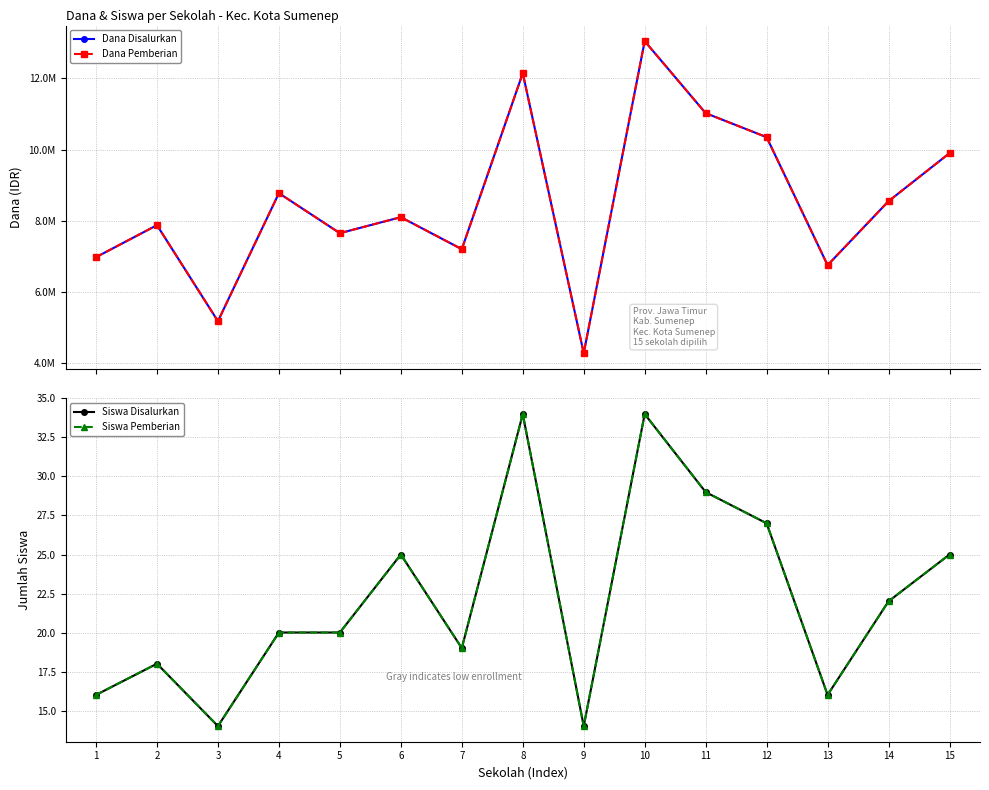

Count the number of categories in the chart.

15